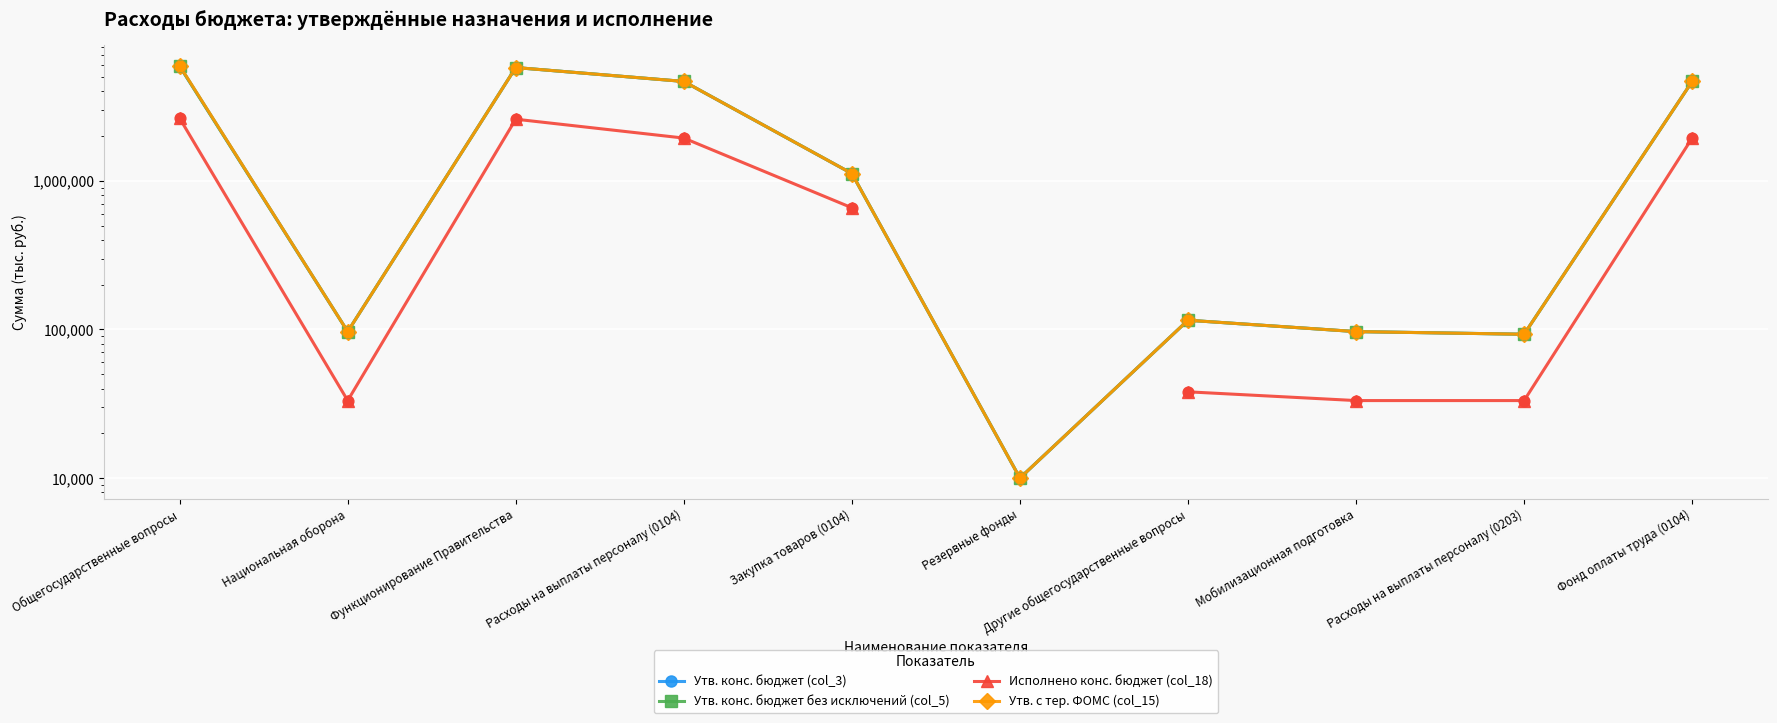

At which category is the sum across all series the highest?

Общегосударственные вопросы